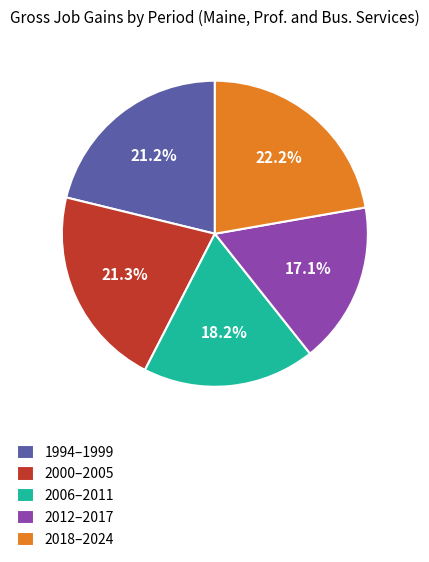

Which category has the smallest portion of the pie?

2012–2017